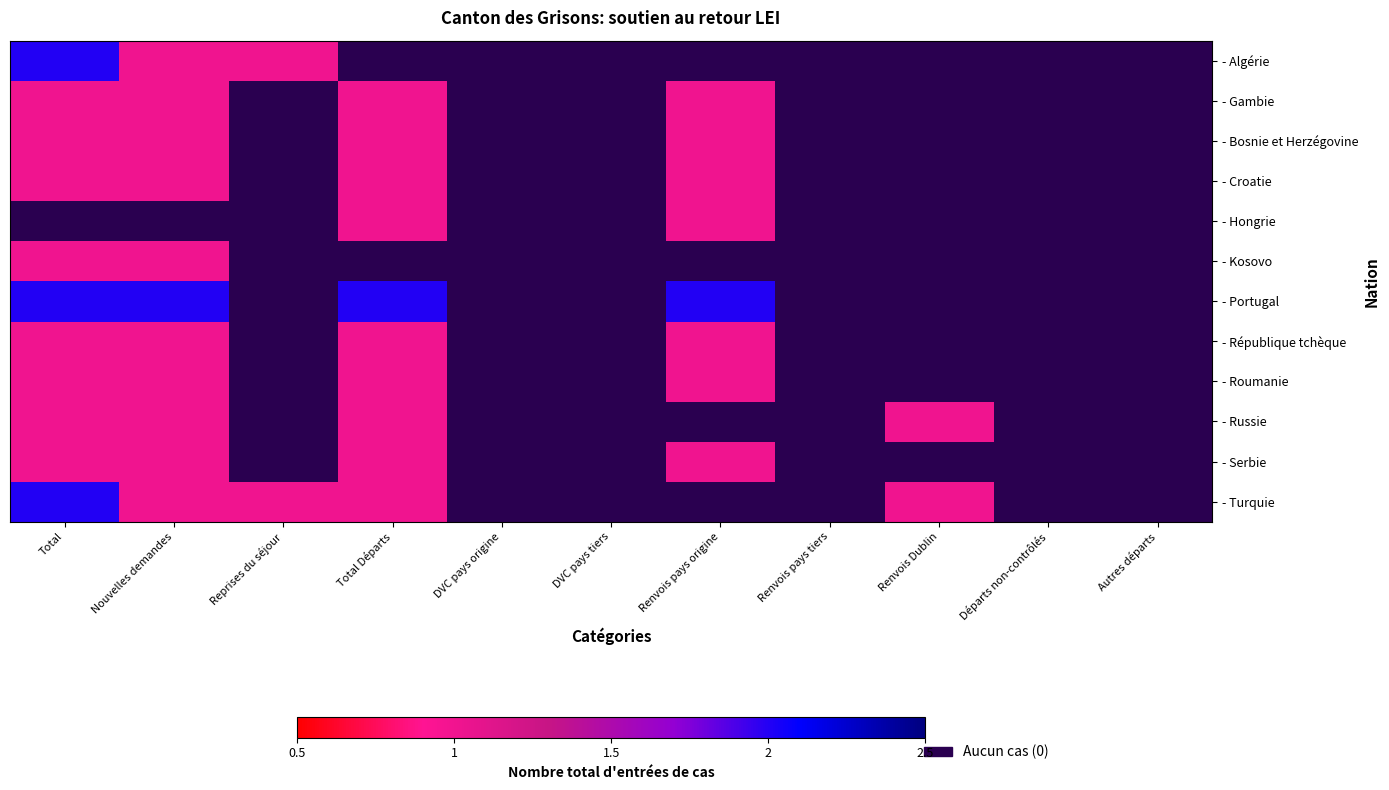

Which category has the highest value in the - Gambie series?

Total